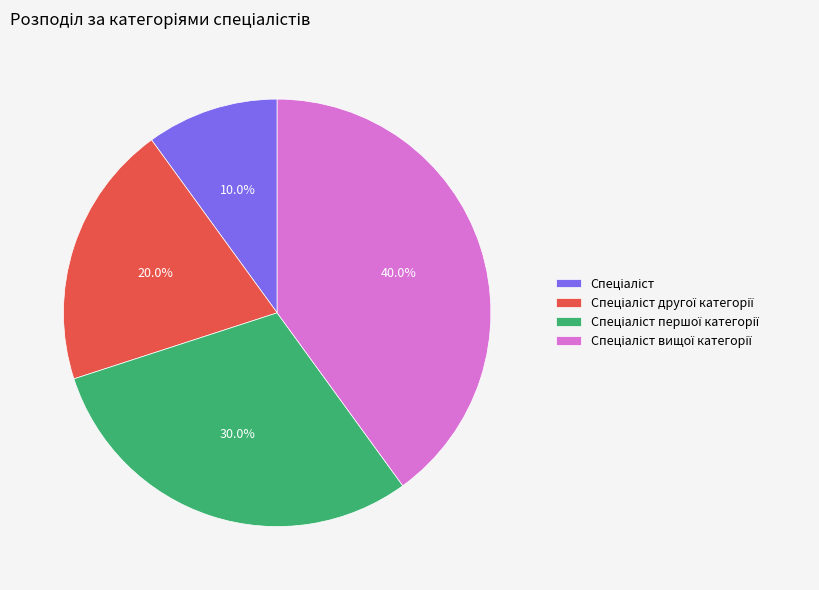

Does any single category account for the majority?

No